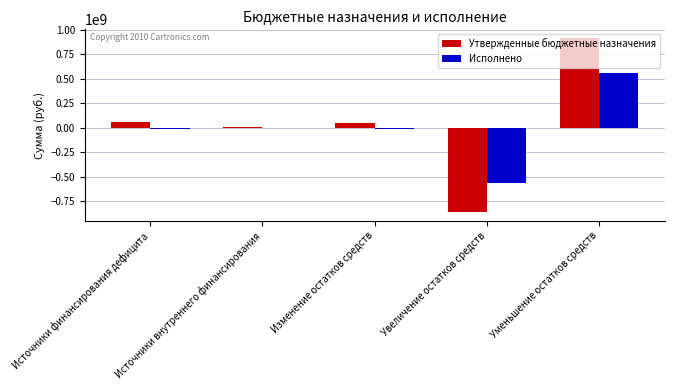

True or false: Исполнено has a value of -569982104.1 at Увеличение остатков средств.

True